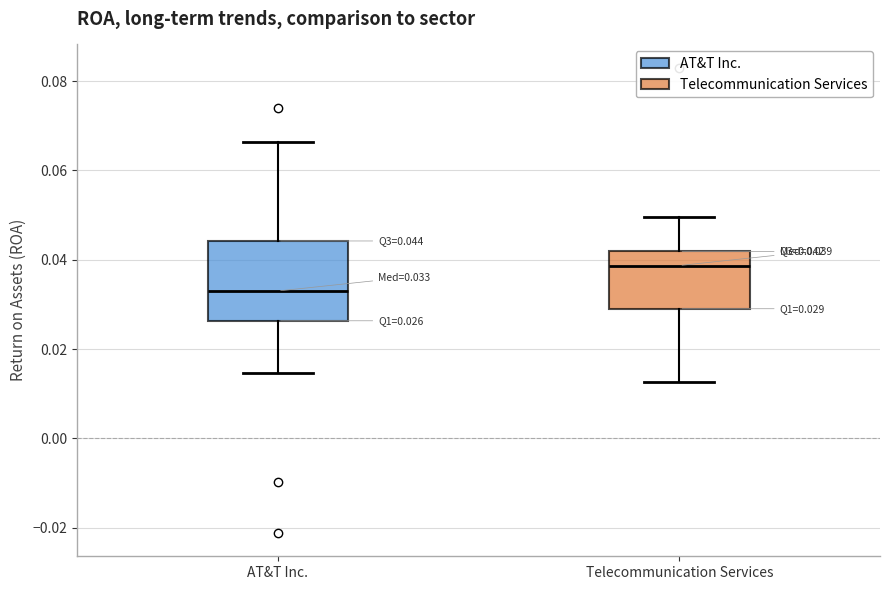

Which box is the tallest, from its lower edge to its upper edge?

AT&T Inc.